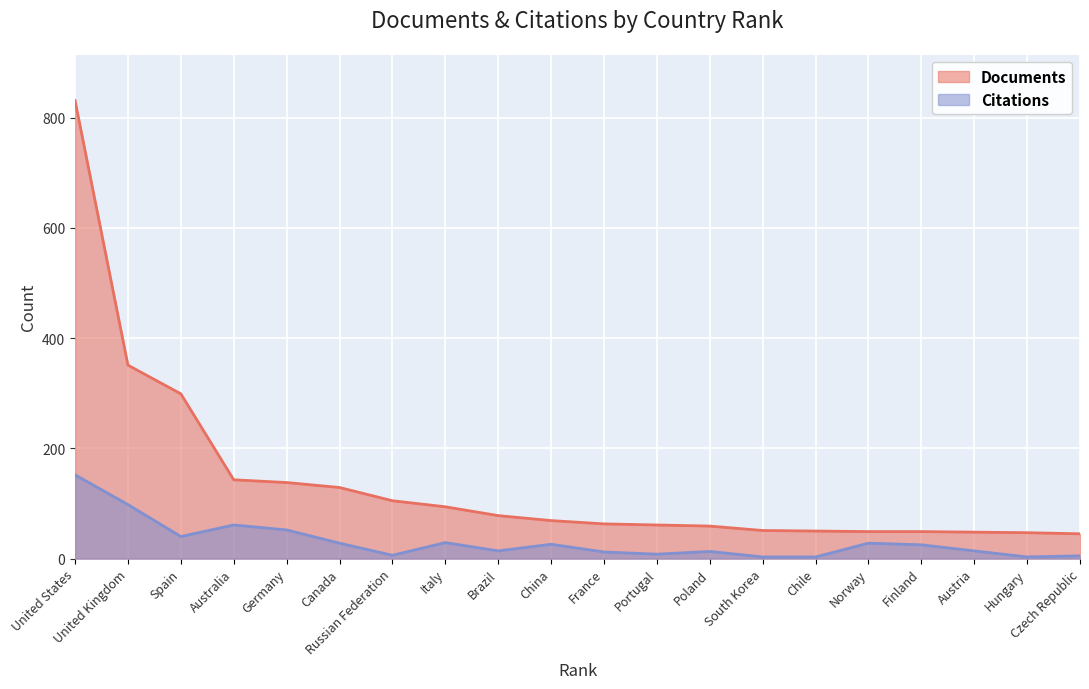

What is the difference between the highest and lowest values at United Kingdom?

253